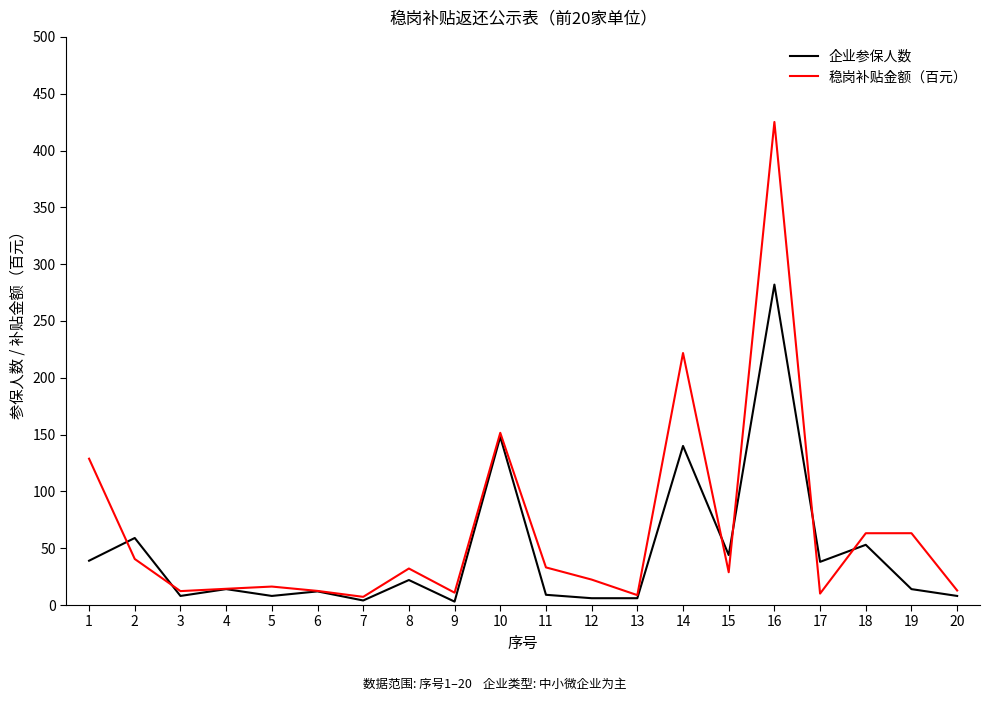

Rank the series by their maximum value, from highest to lowest.

稳岗补贴金额（百元）, 企业参保人数